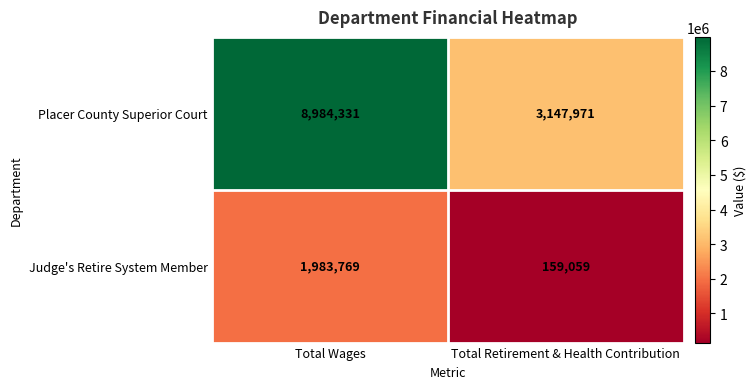

What is the sum of the Placer County Superior Court values at Total Retirement & Health Contribution and Total Wages?

12132302